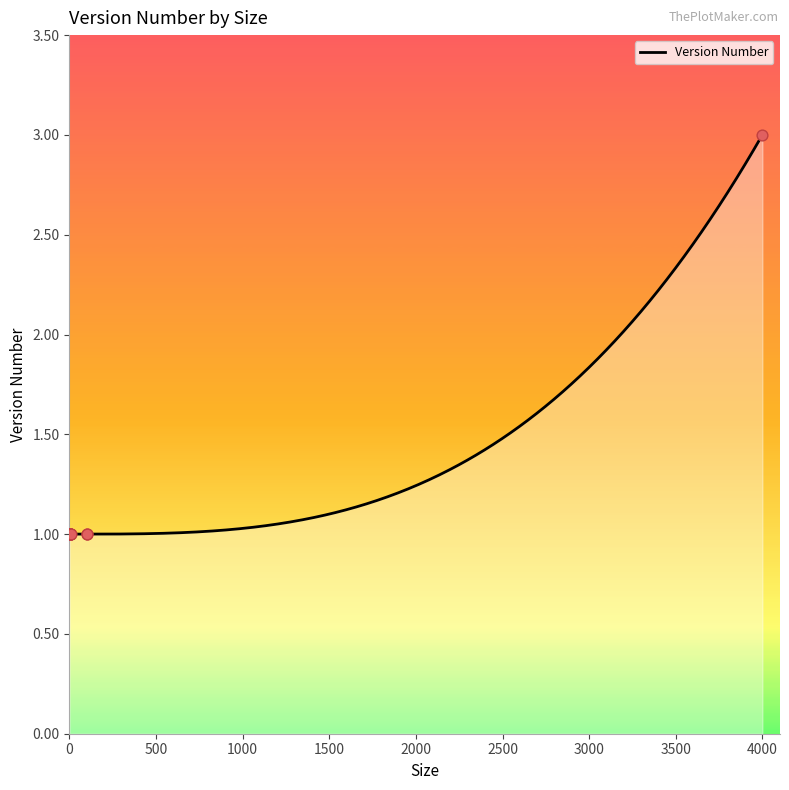

What is the ratio of the value at 7 to the value at 100?

1.0